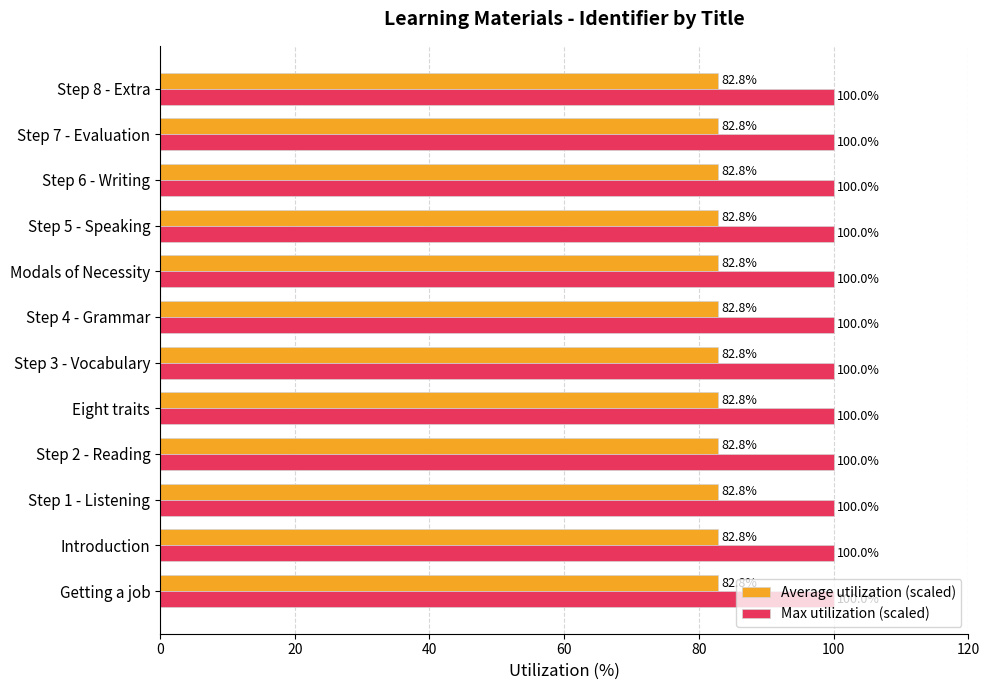

Is it true that Average utilization (scaled) equals 82.8 at Step 6 - Writing?

True